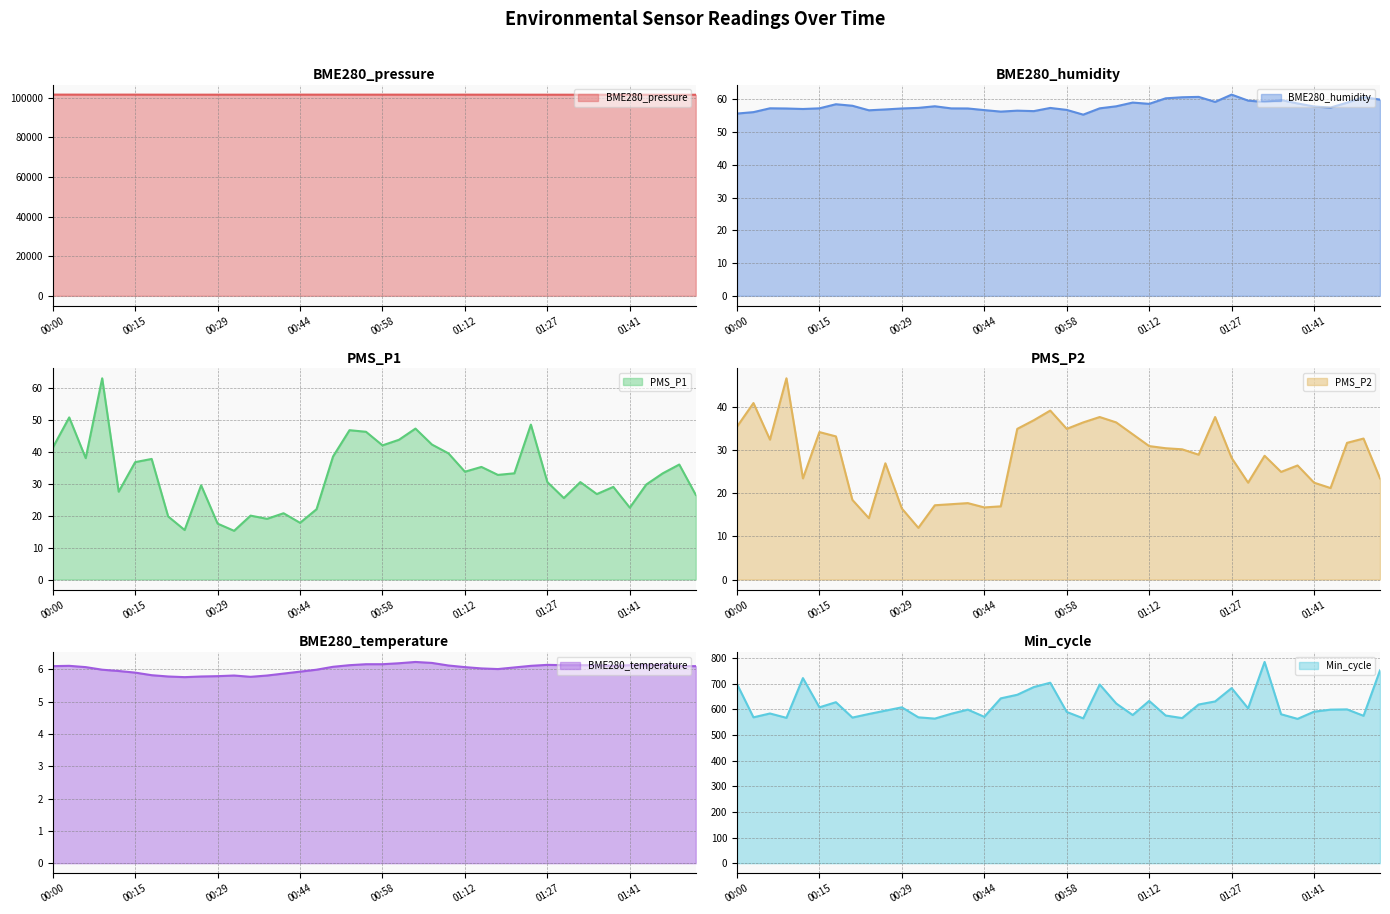

Which series has the largest range (max minus min)?

Min_cycle line